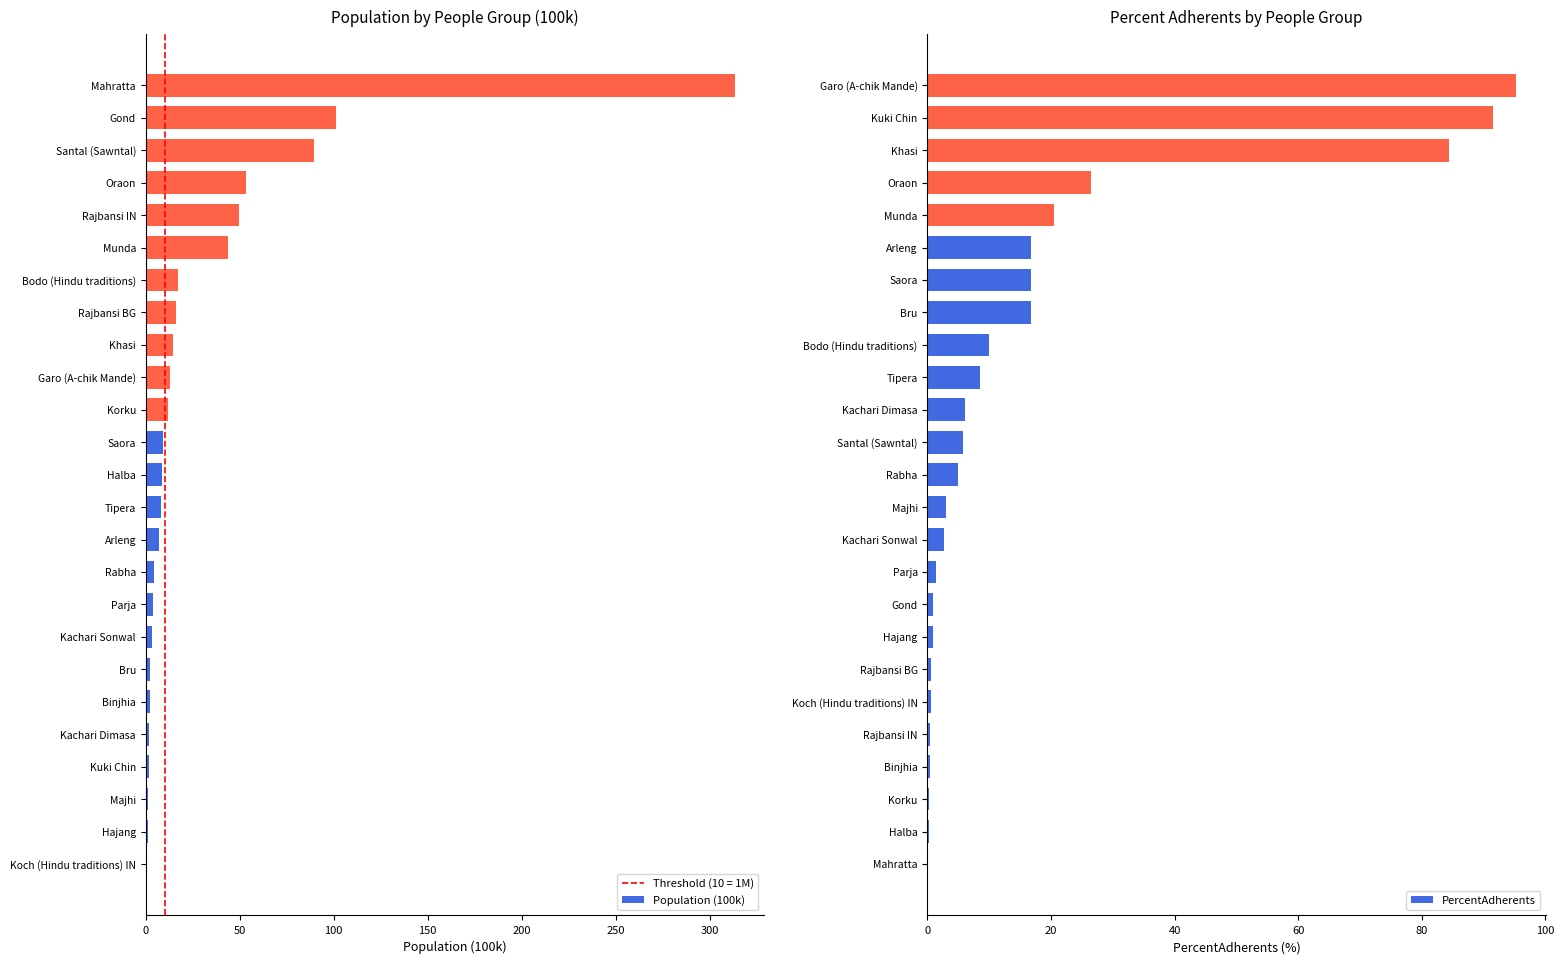

What is the sum of all PercentAdherents values?

415.2